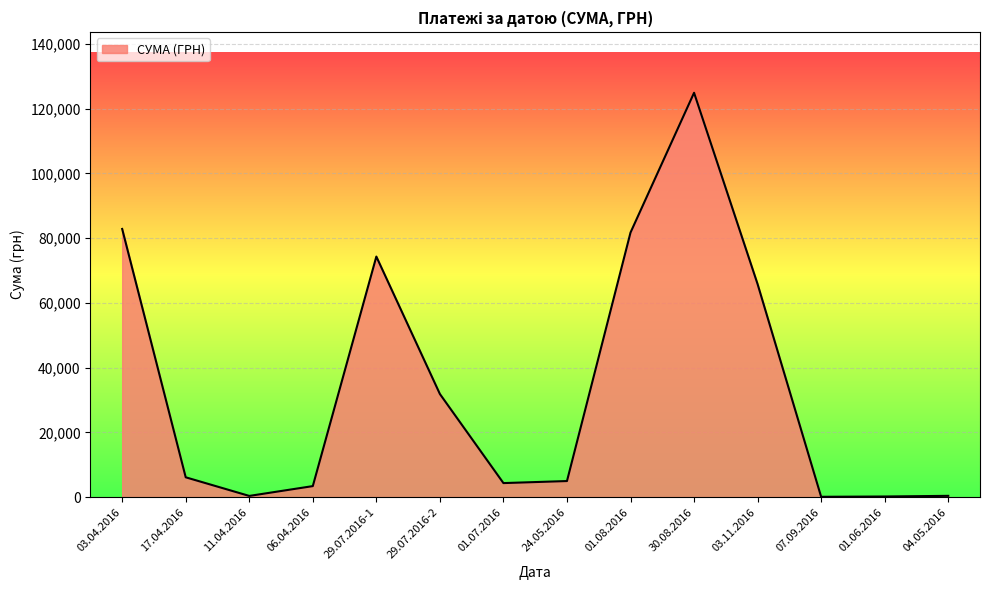

Approximately how many times larger is the value at 07.09.2016 compared to 11.04.2016?

0.2